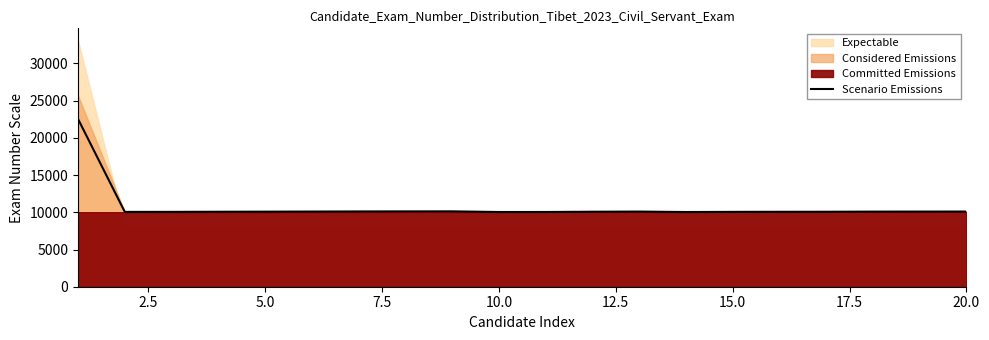

What is the maximum value for Scenario Emissions?

22535.7